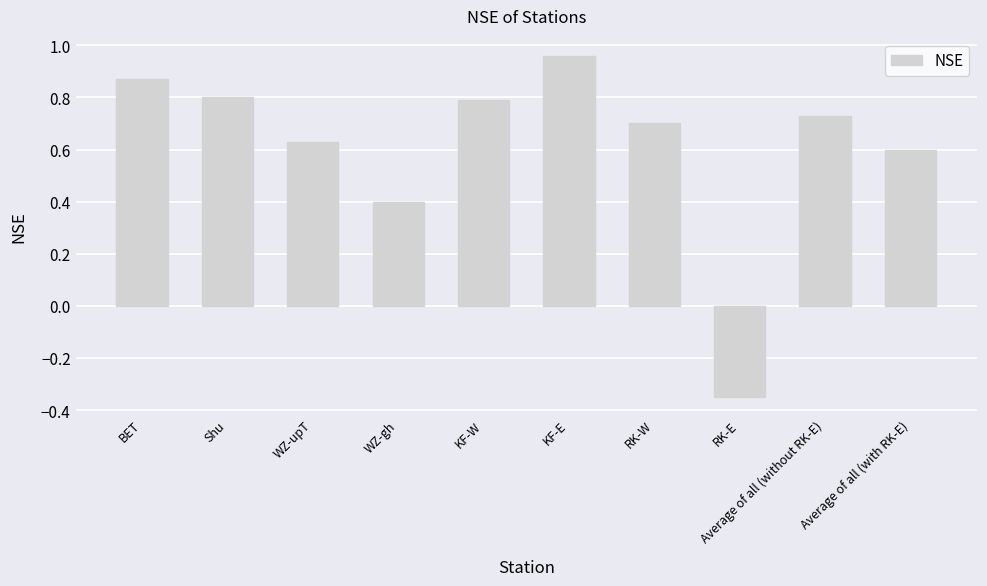

Which category has the lowest value across all series?

RK-E